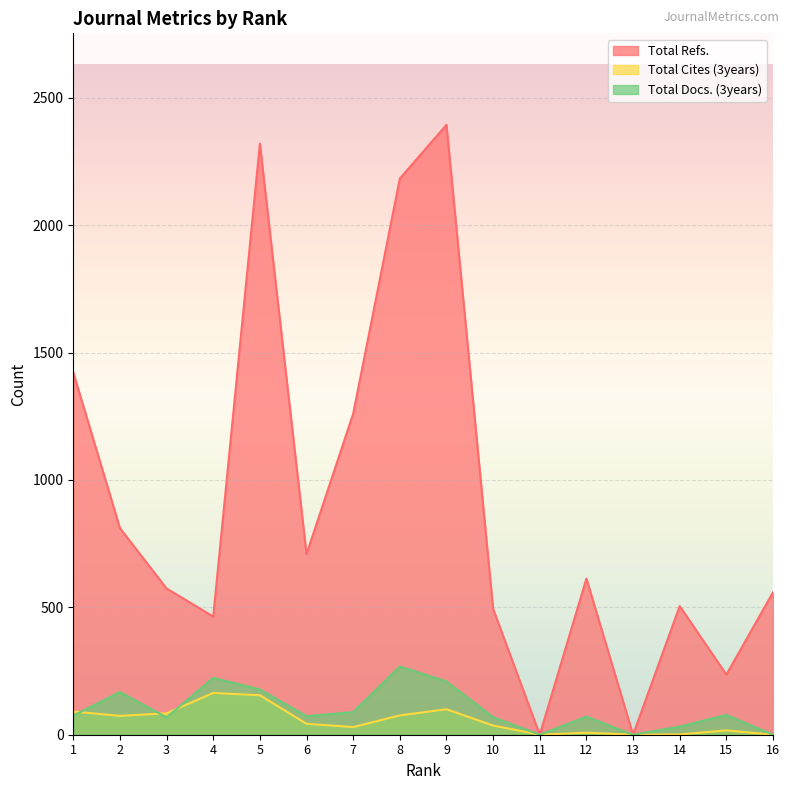

What is the difference between the maximum and minimum values in the Total Docs. (3years) series?

268